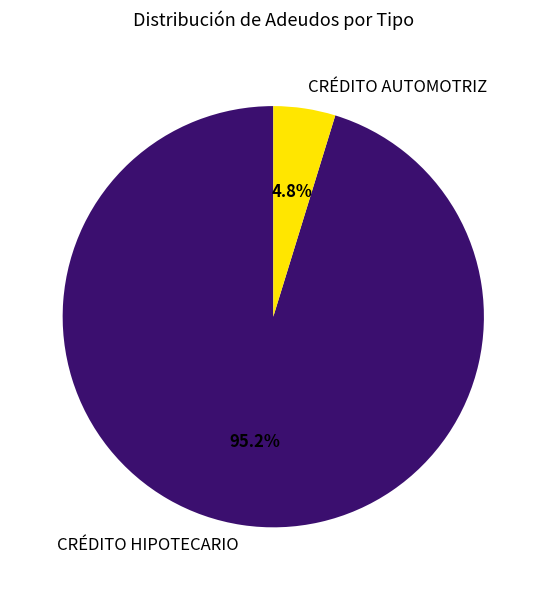

What percentage is the CRÉDITO AUTOMOTRIZ slice, to the nearest percent?

5%